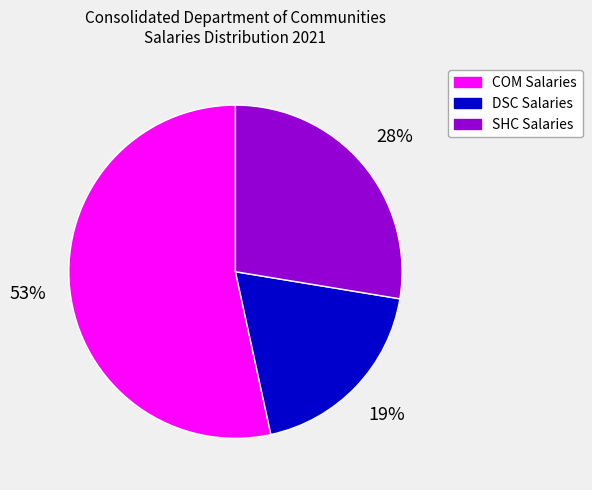

What percentage is the COM Salaries slice, to the nearest percent?

53%